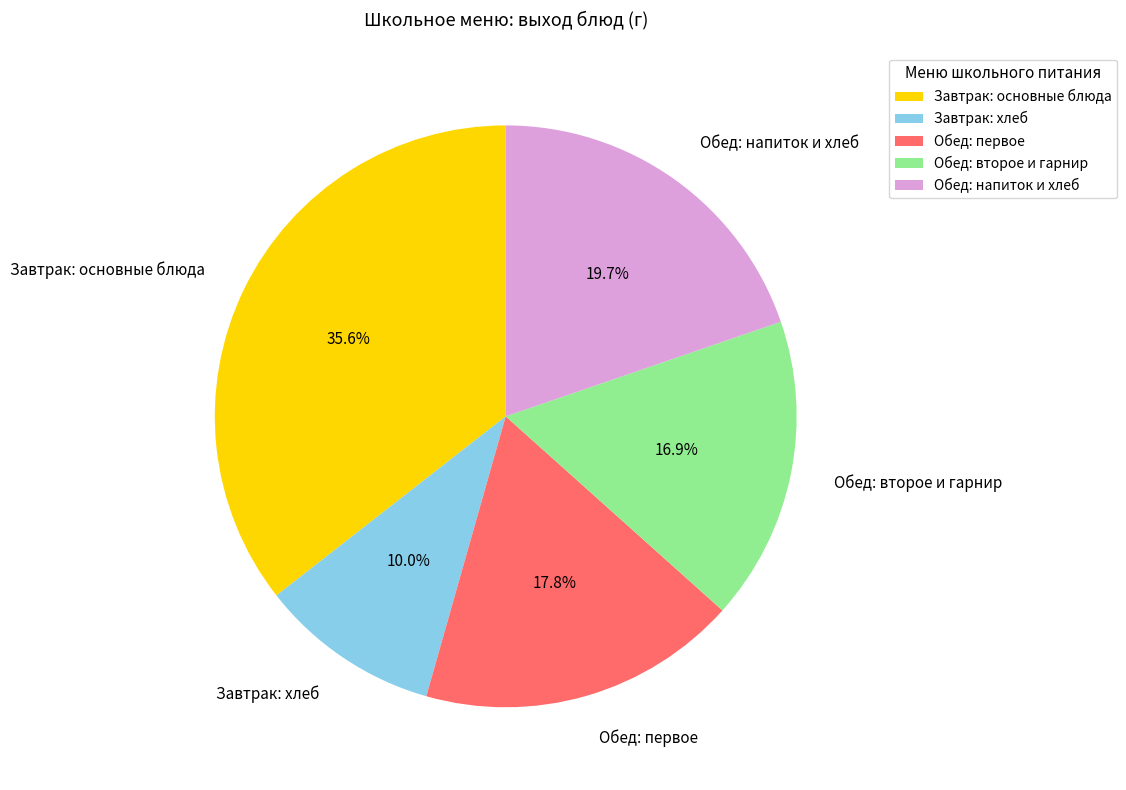

Between Обед: первое and Обед: второе и гарнир, which is larger?

Обед: первое